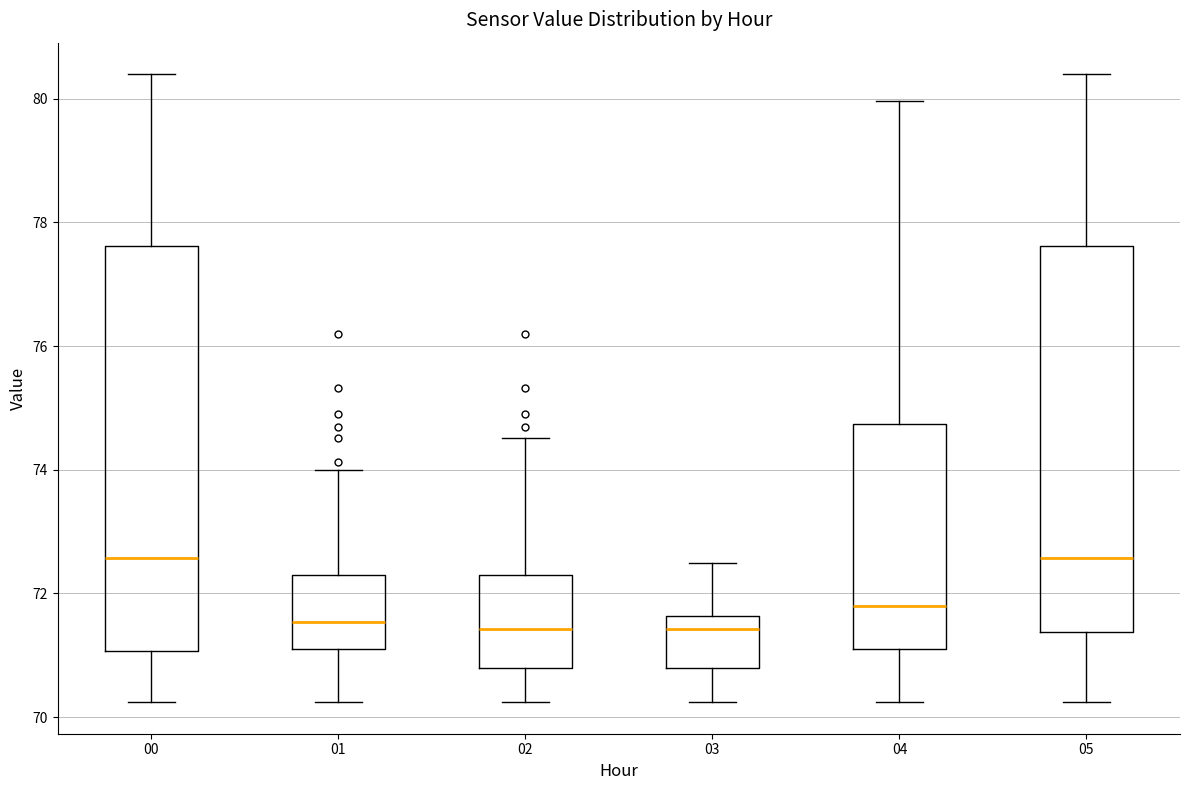

Reading left to right, transcribe this box plot: for each box, give where its median line is, the range the box spans, and where its two whiskers end, as read against the y-axis. The values are not printed on the chart, so give them approximately, as read against the axis.

00: median 72.6, box 71.0 to 77.6, whiskers 70.2 to 80.4
01: median 71.6, box 71.2 to 72.2, whiskers 70.2 to 74.0
02: median 71.4, box 70.8 to 72.2, whiskers 70.2 to 74.6
03: median 71.4, box 70.8 to 71.6, whiskers 70.2 to 72.4
04: median 71.8, box 71.2 to 74.8, whiskers 70.2 to 80.0
05: median 72.6, box 71.4 to 77.6, whiskers 70.2 to 80.4